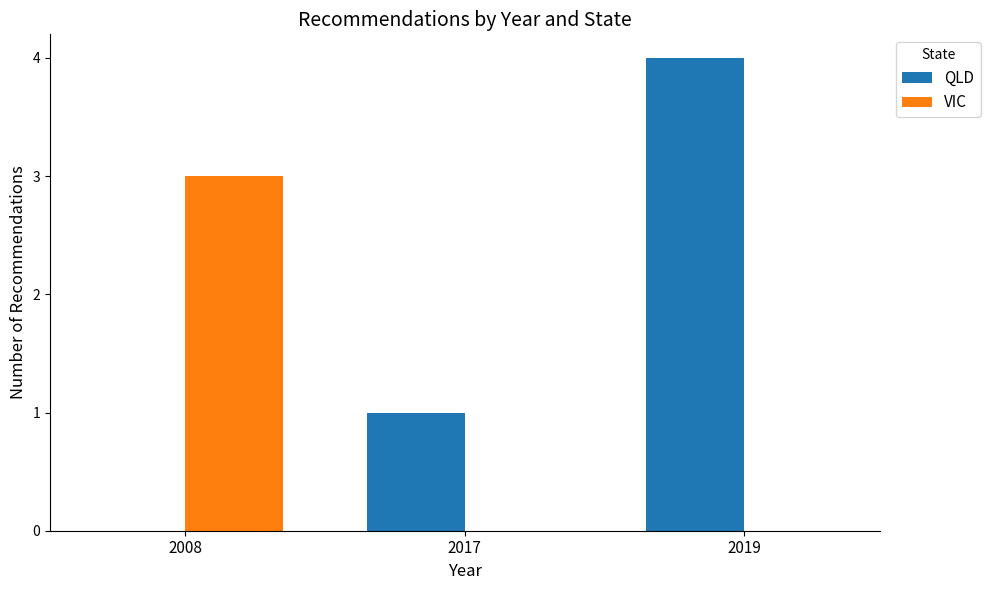

Reading right to left, transcribe all the data shown in this chart.

QLD: 2019=4	2017=1	2008=0
VIC: 2019=0	2017=0	2008=3